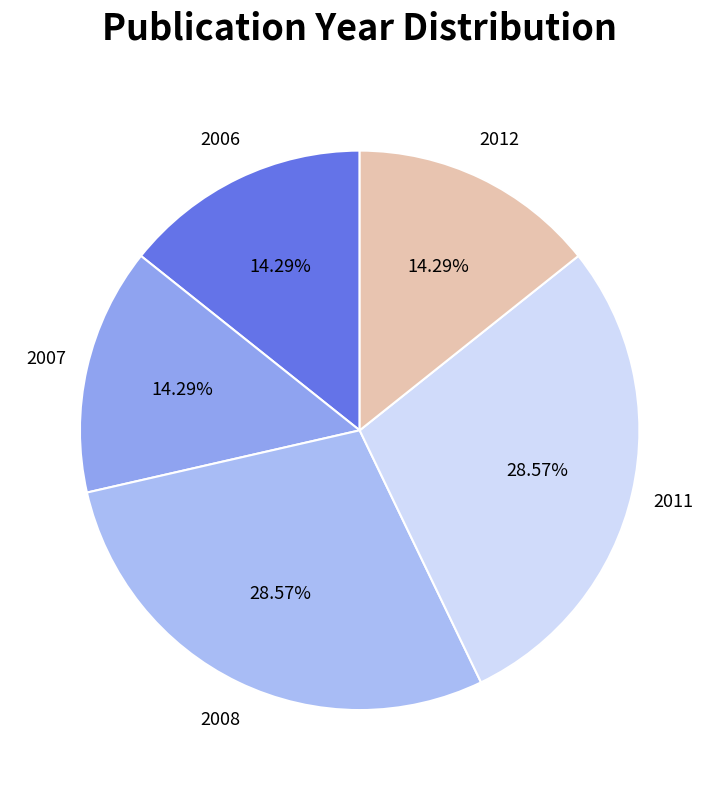

Do 2011 and 2012 together represent more than half of the pie?

No